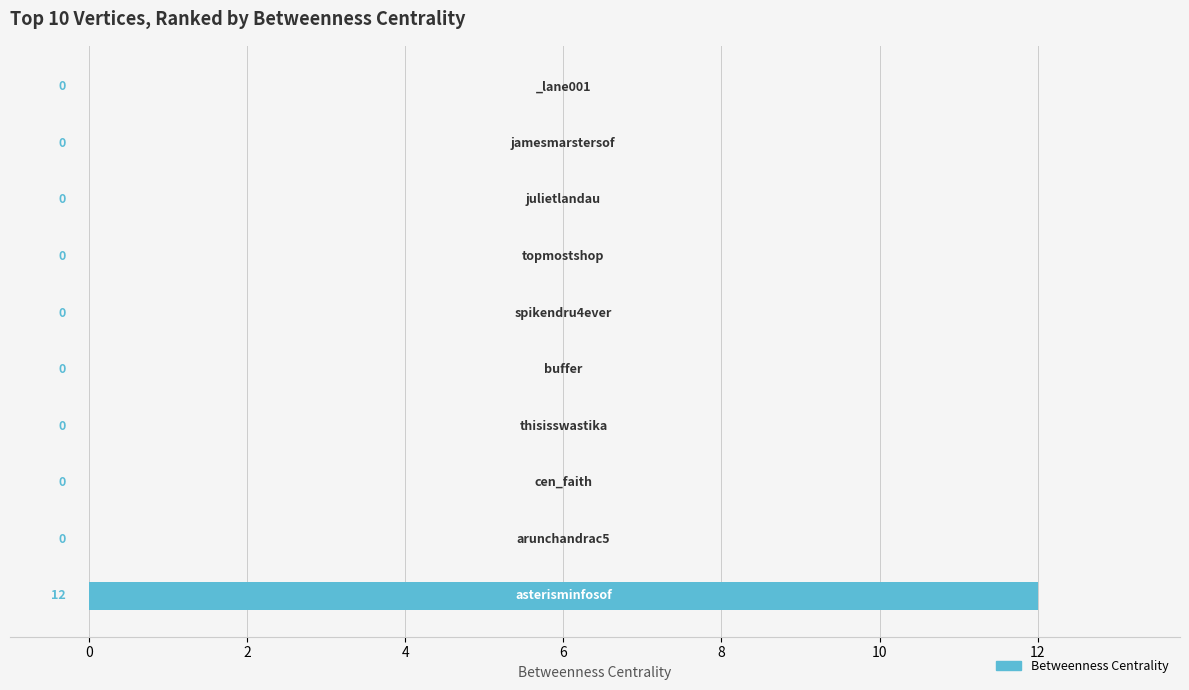

What is the maximum value shown in the chart?

12